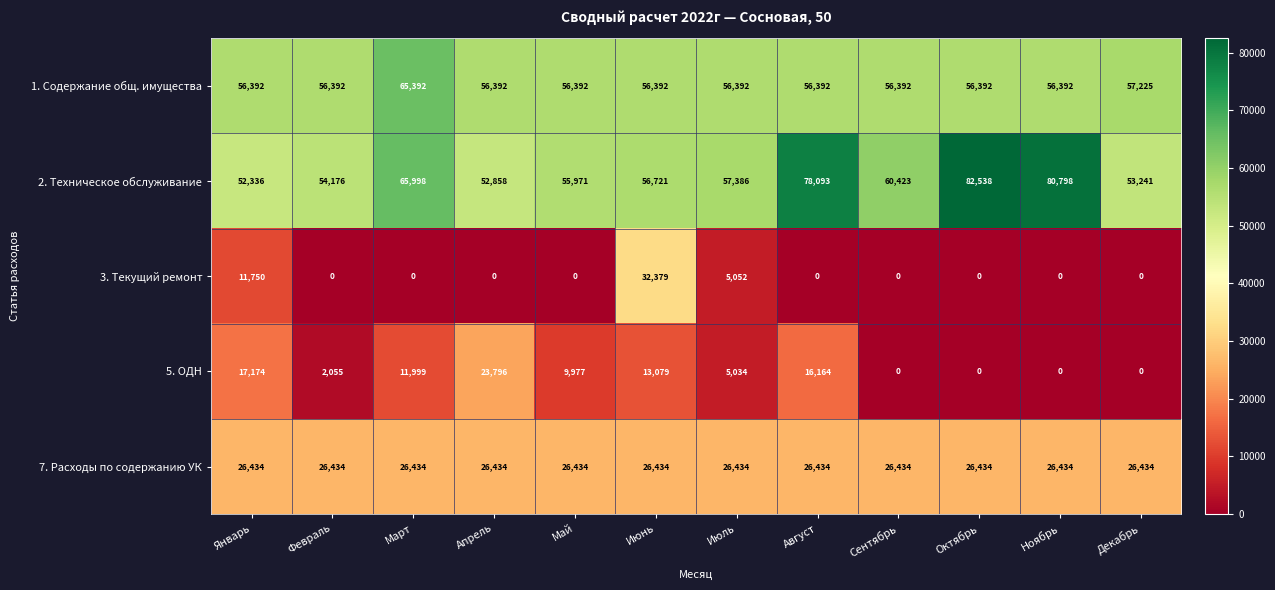

Rank the series at Август from highest to lowest value.

2. Техническое обслуживание, 1. Содержание общ. имущества, 7. Расходы по содержанию УК, 5. ОДН, 3. Текущий ремонт